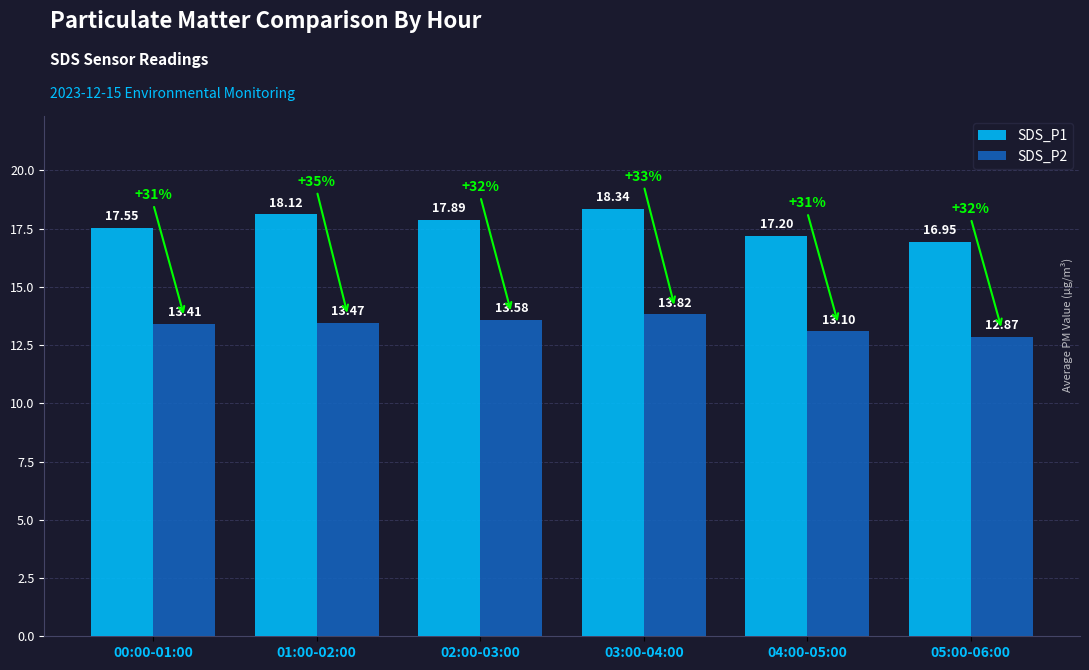

What is the value of the SDS_P2 bar at the 6th from the left?

12.9